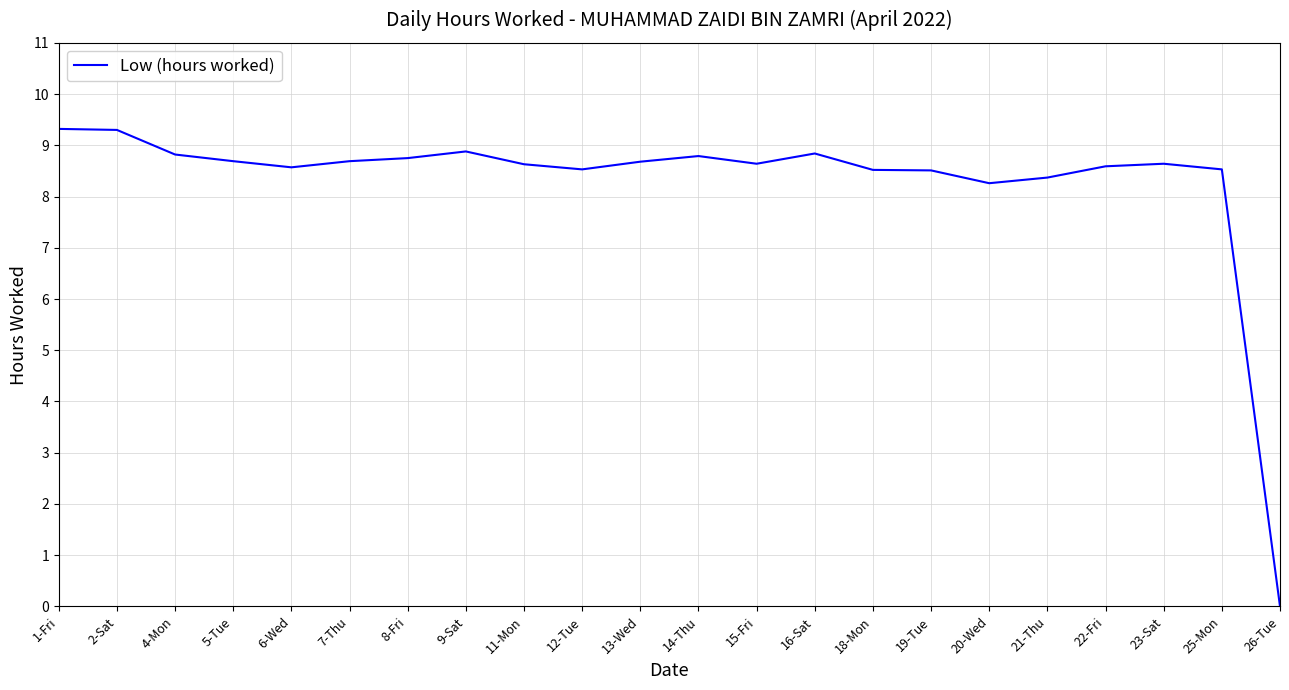

What position from the right is 23-Sat?

3